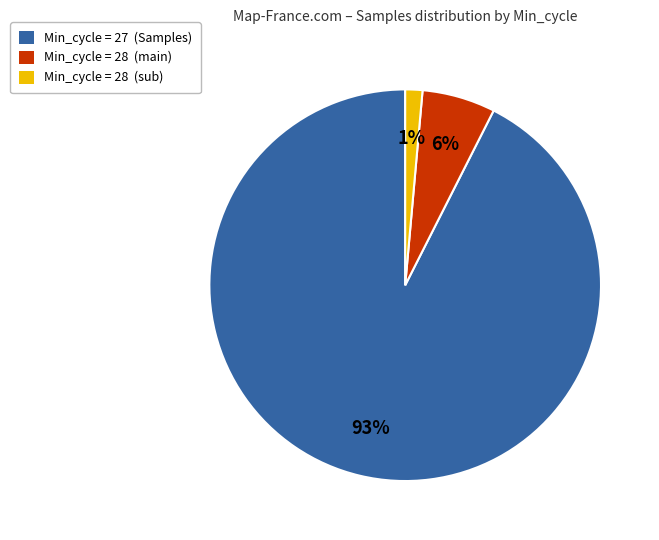

To the nearest percent, what is the average slice percentage?

33%